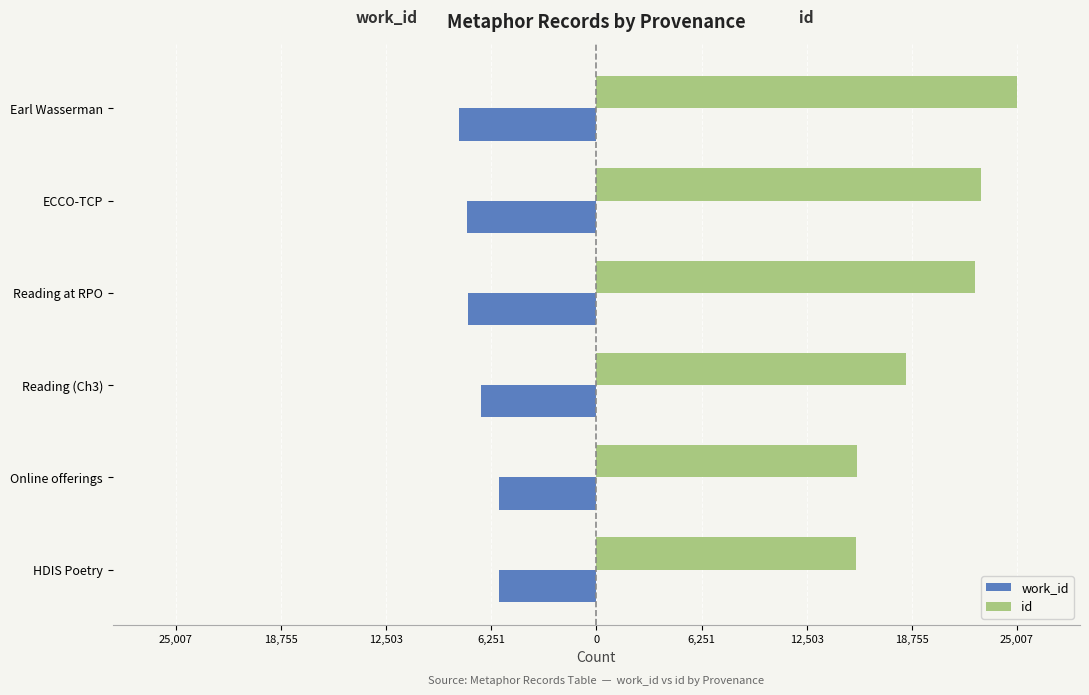

What are all the series names shown in the legend?

work_id, id